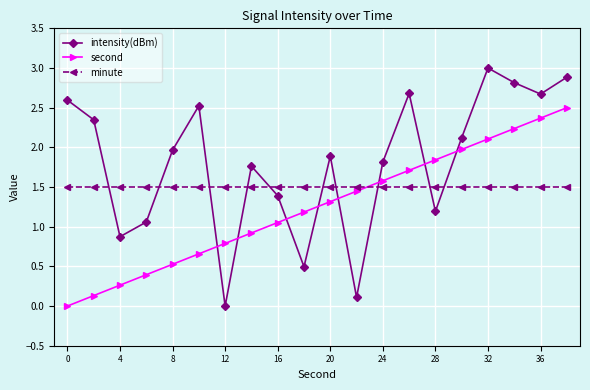

What is the value of the second point at the 8th from the left?

0.9